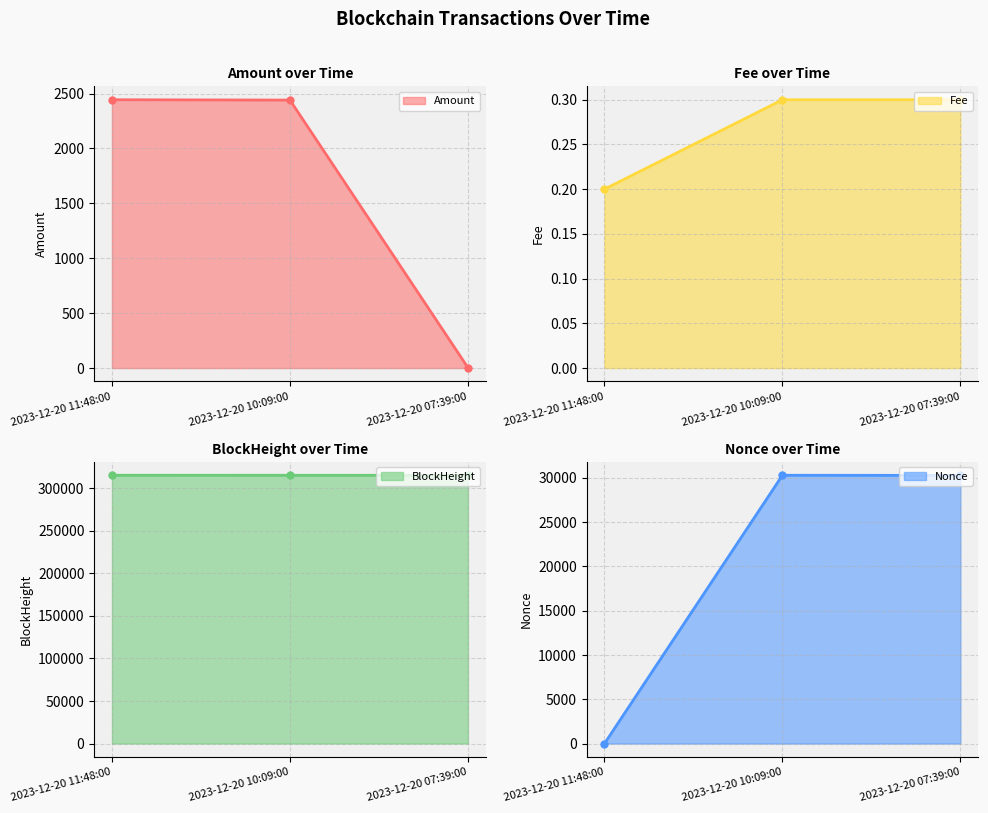

What is the sum of the Amount line values at 2023-12-20 11:48:00 and 2023-12-20 10:09:00?

4884.8